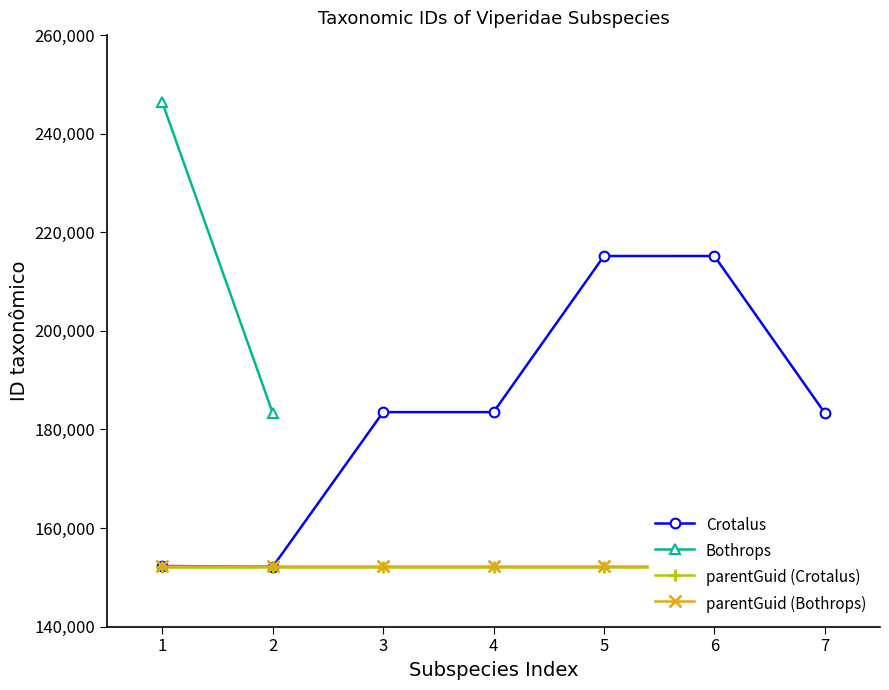

What is the sum of the values at 5 and 7?

398524